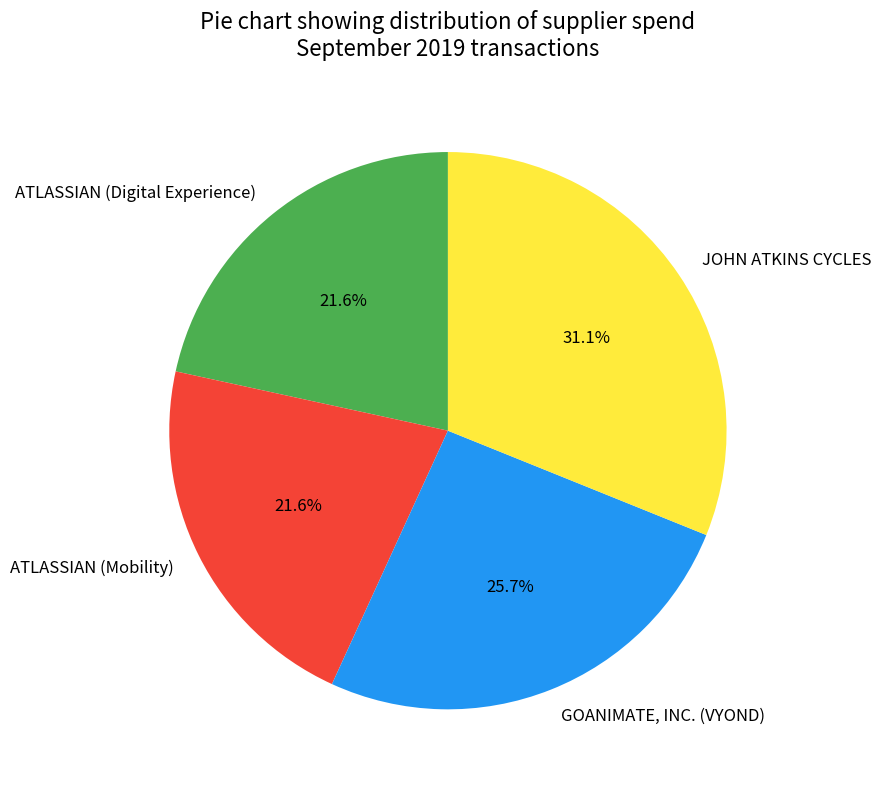

Which has a higher value, ATLASSIAN (Digital Experience) or JOHN ATKINS CYCLES?

JOHN ATKINS CYCLES